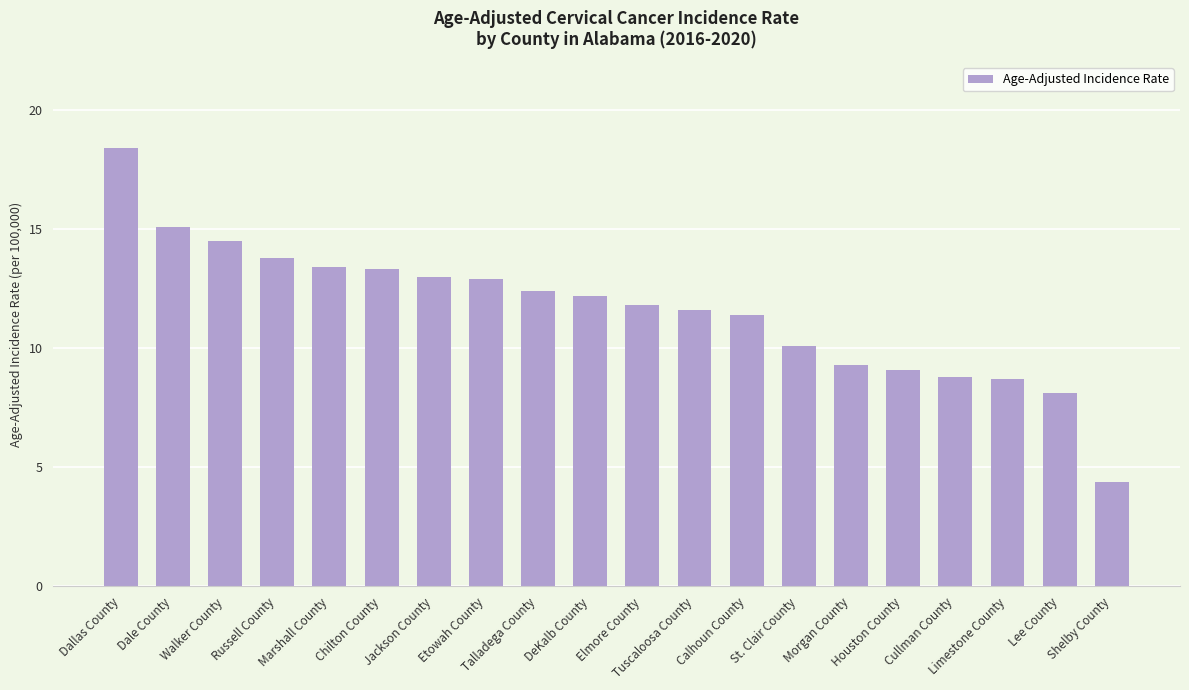

What is the sum of all values?

232.3